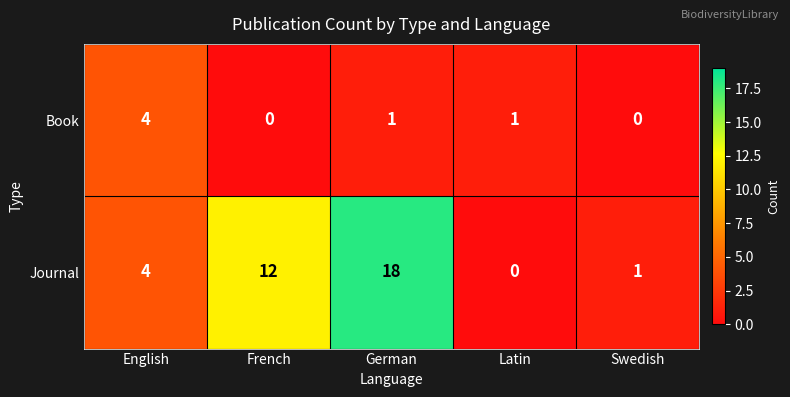

At which category is the sum across all series the highest?

German